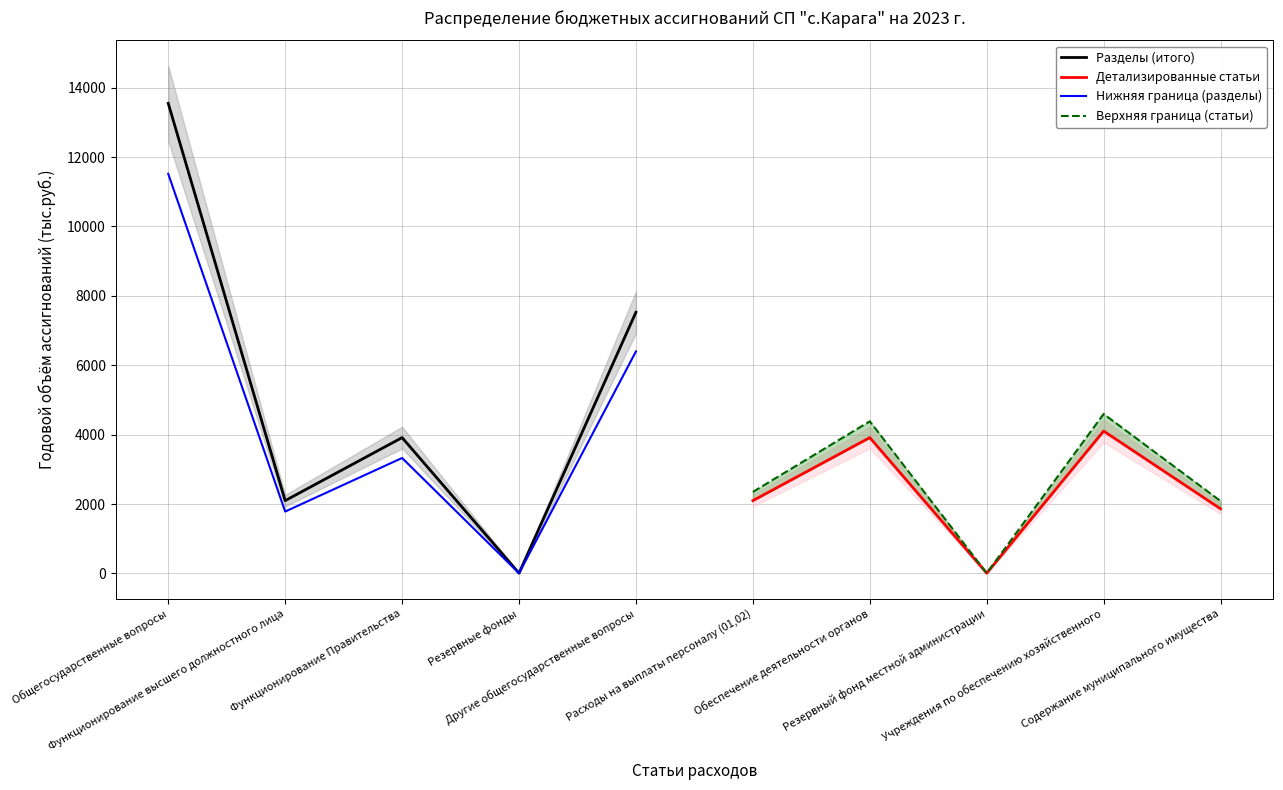

How many interior local peaks does the Детализированные статьи series have?

2